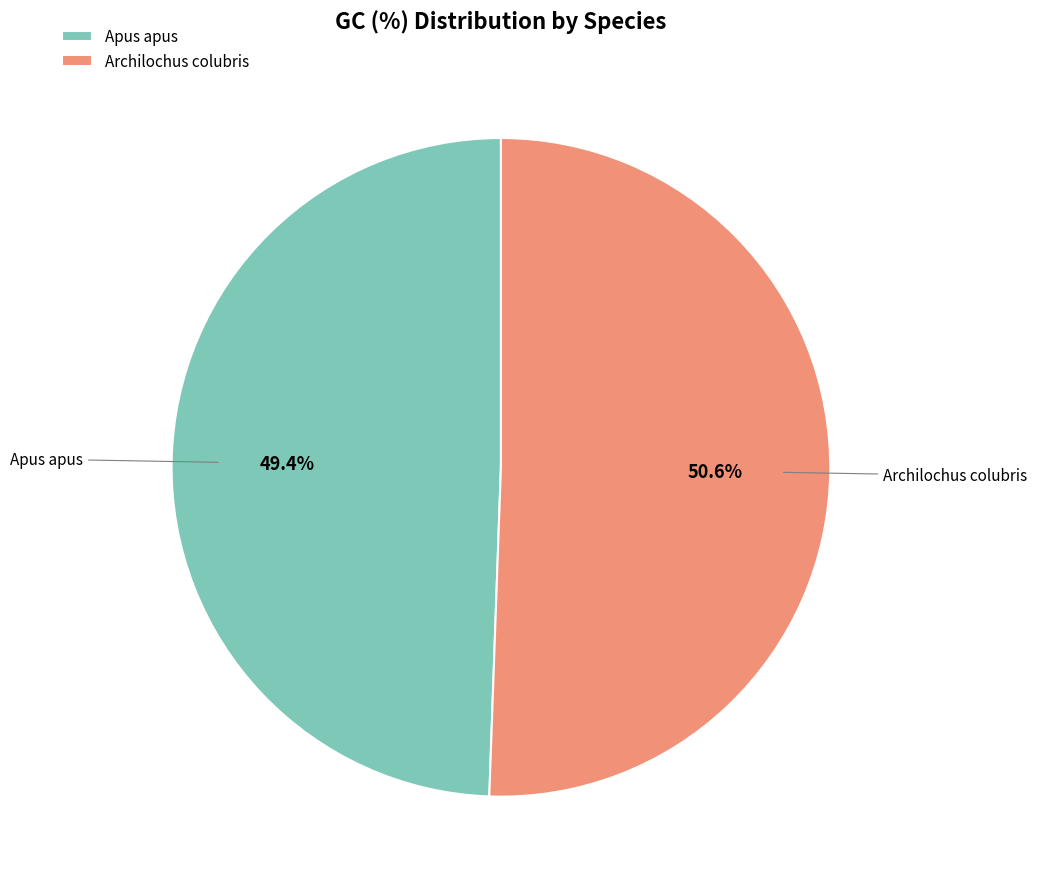

The Archilochus colubris slice represents 62% of the pie. True or false?

False